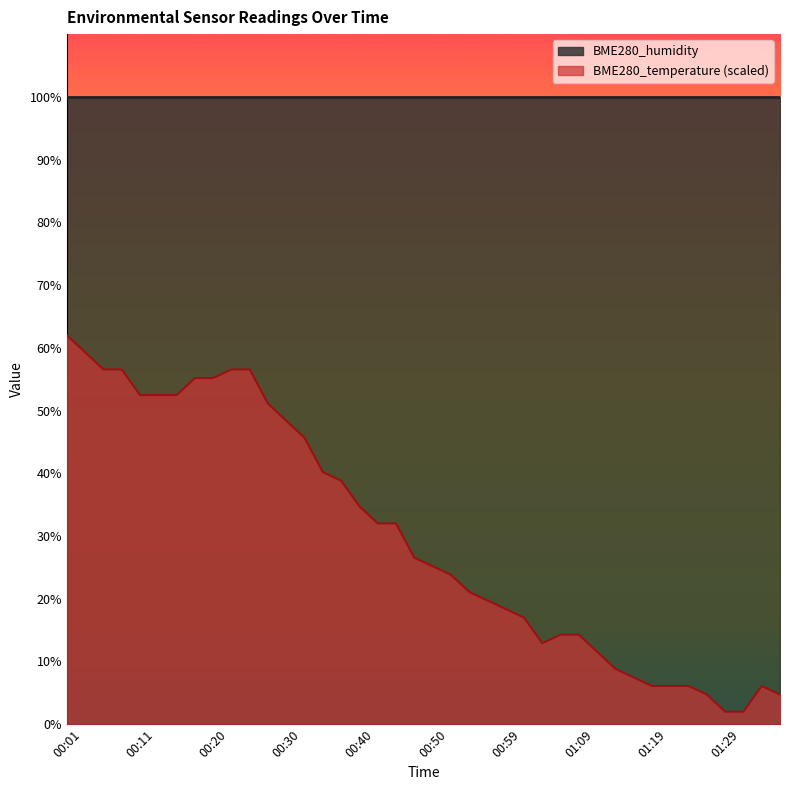

What is the difference between the maximum and second lowest values?

60.0